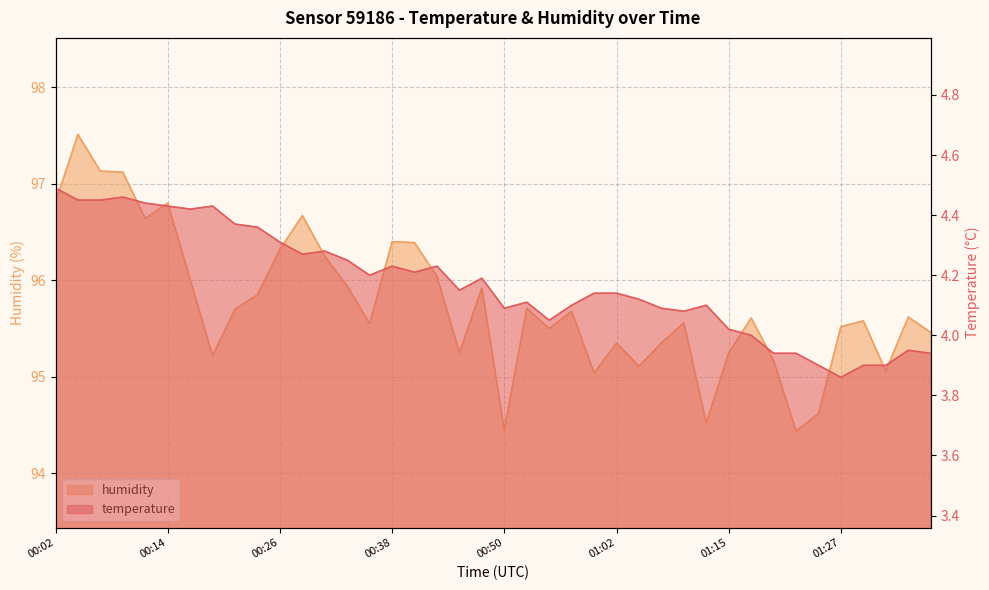

What is the sum of all temperature values?

167.0